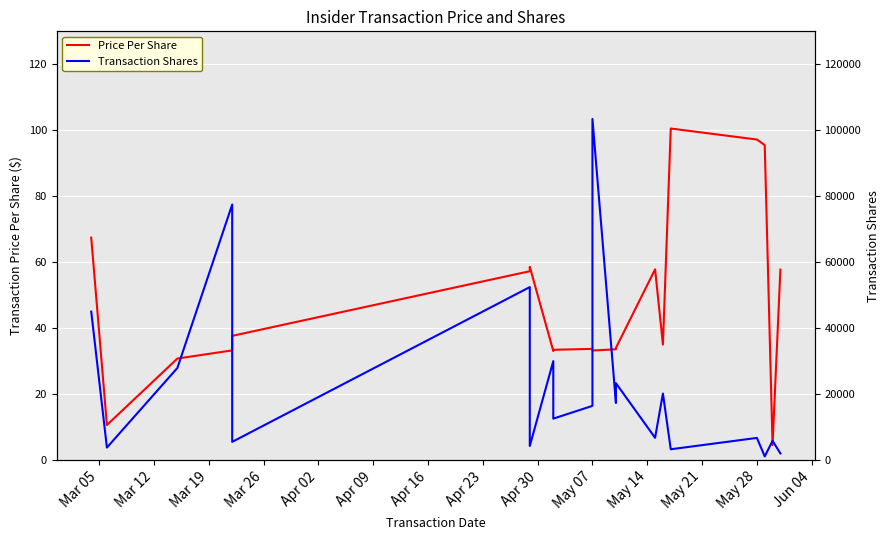

True or false: Transaction Shares and Price Per Share intersect in this chart.

False